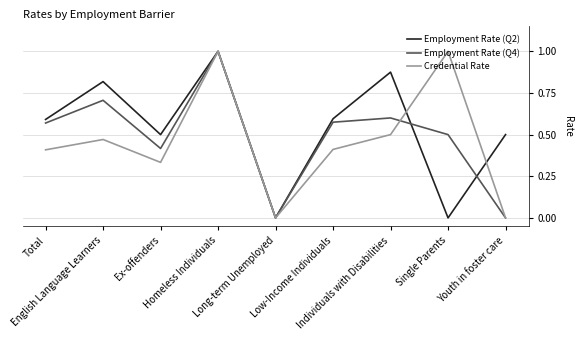

Which series ends up on top after the final intersection of Credential Rate and Employment Rate (Q2)?

Employment Rate (Q2)